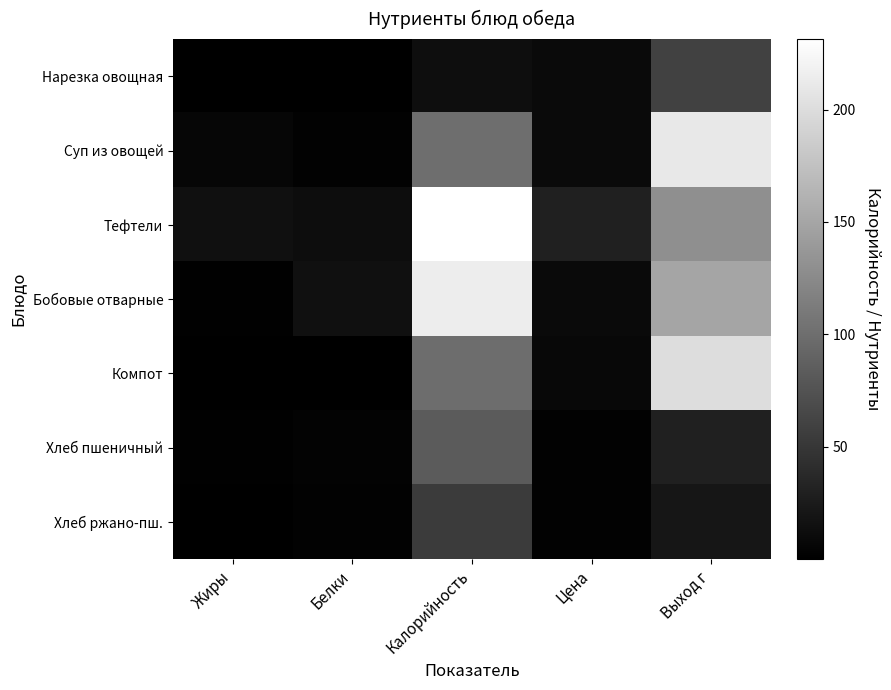

What is the total value across all series at Цена?

72.1